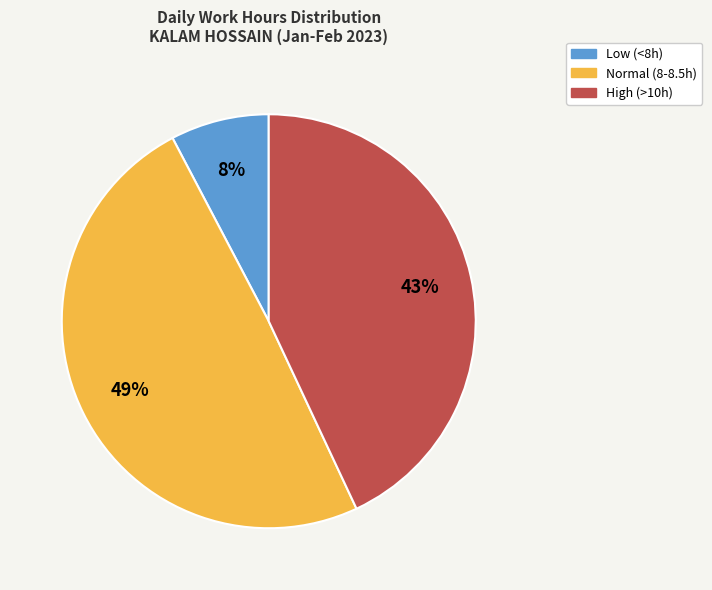

How many slices are in this pie chart?

3